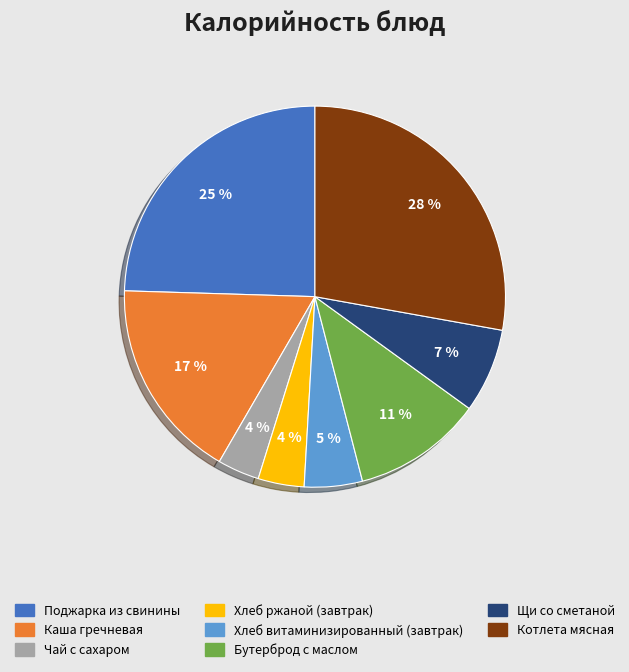

To the nearest percent, what is the difference between the largest and smallest slice percentages?

24%